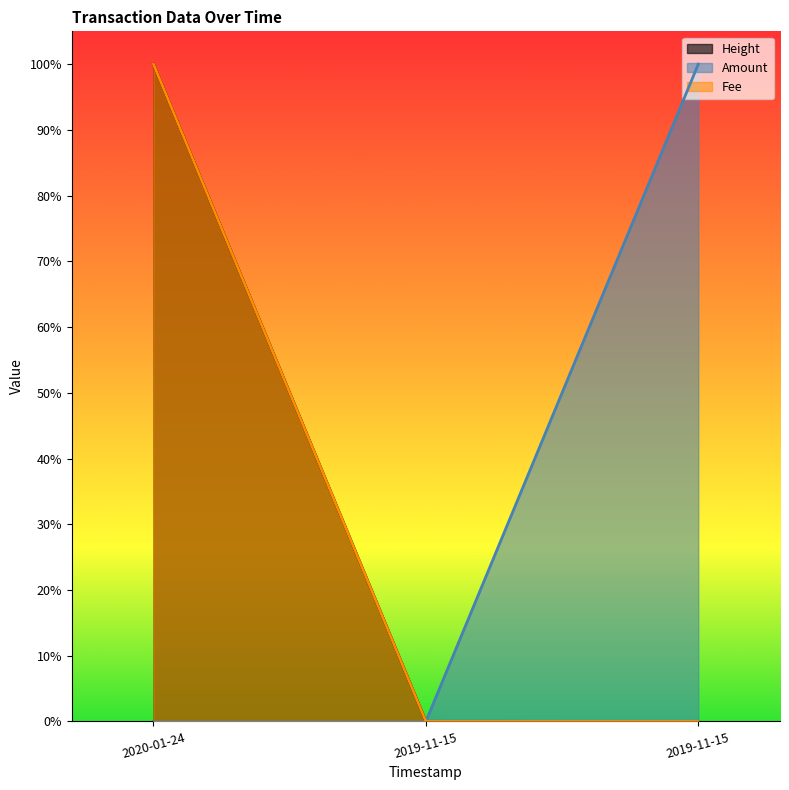

What is the spread (max minus min) of values at 2019-11-15 00:40:44?

1.0